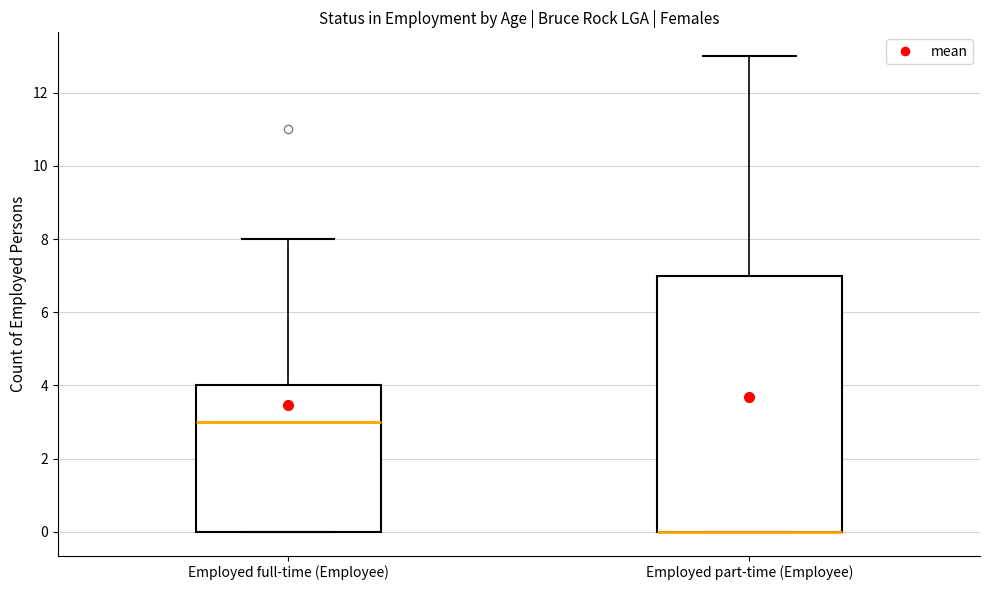

Reading left to right, transcribe this box plot: for each box, give where its median line is, the range the box spans, and where its two whiskers end, as read against the y-axis. The values are not printed on the chart, so give them approximately, as read against the axis.

Employed full-time (Employee): median 3, box 0 to 4, whiskers 0 to 8
Employed part-time (Employee): median 0 (drawn on the box's lower edge), box 0 to 7, whiskers 0 to 13